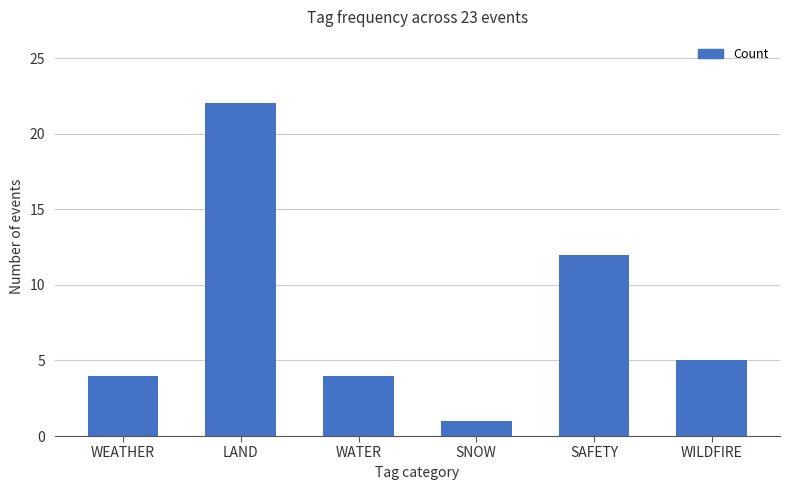

What is the approximate value at WEATHER?

4